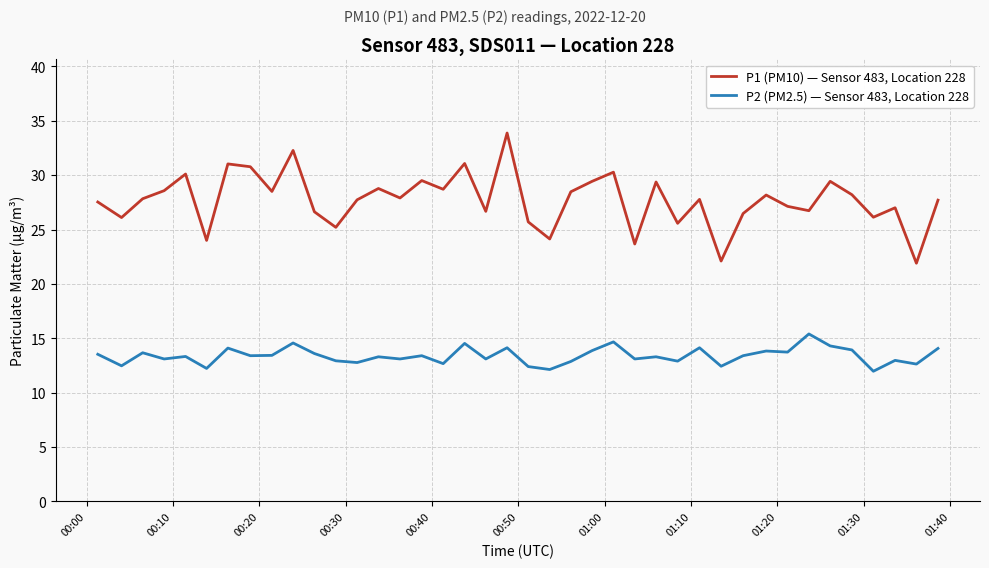

True or false: P2 (PM2.5) — Sensor 483, Location 228 and P1 (PM10) — Sensor 483, Location 228 cross at least once.

False